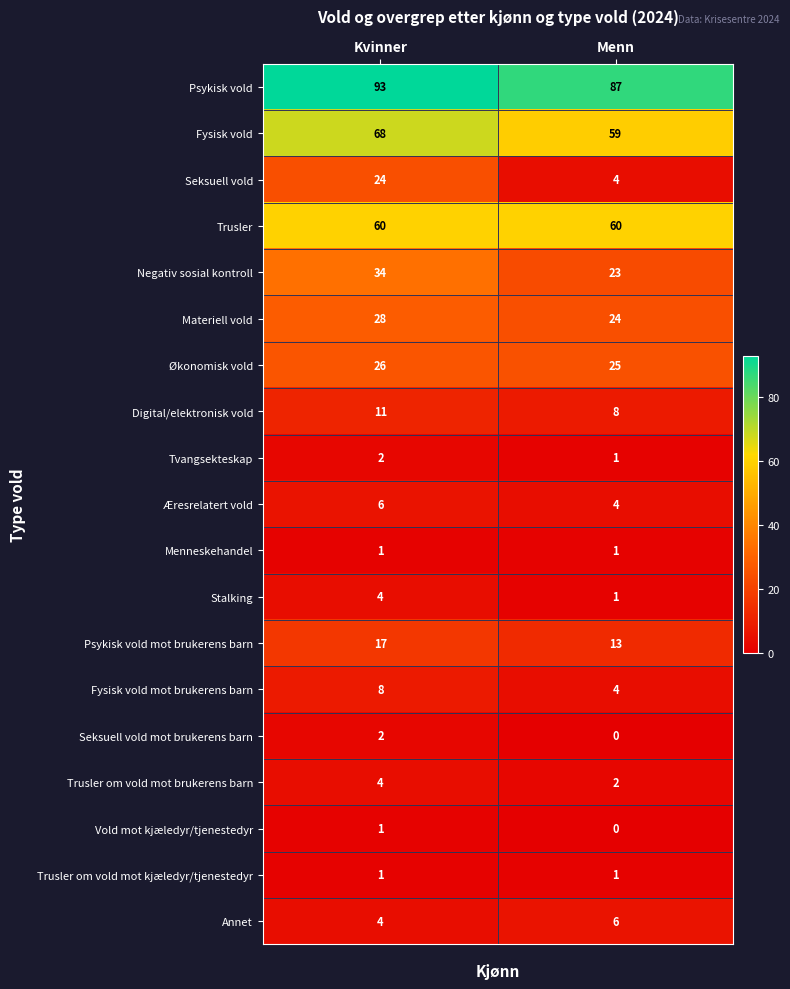

What is the total value across all series at Menn?

323